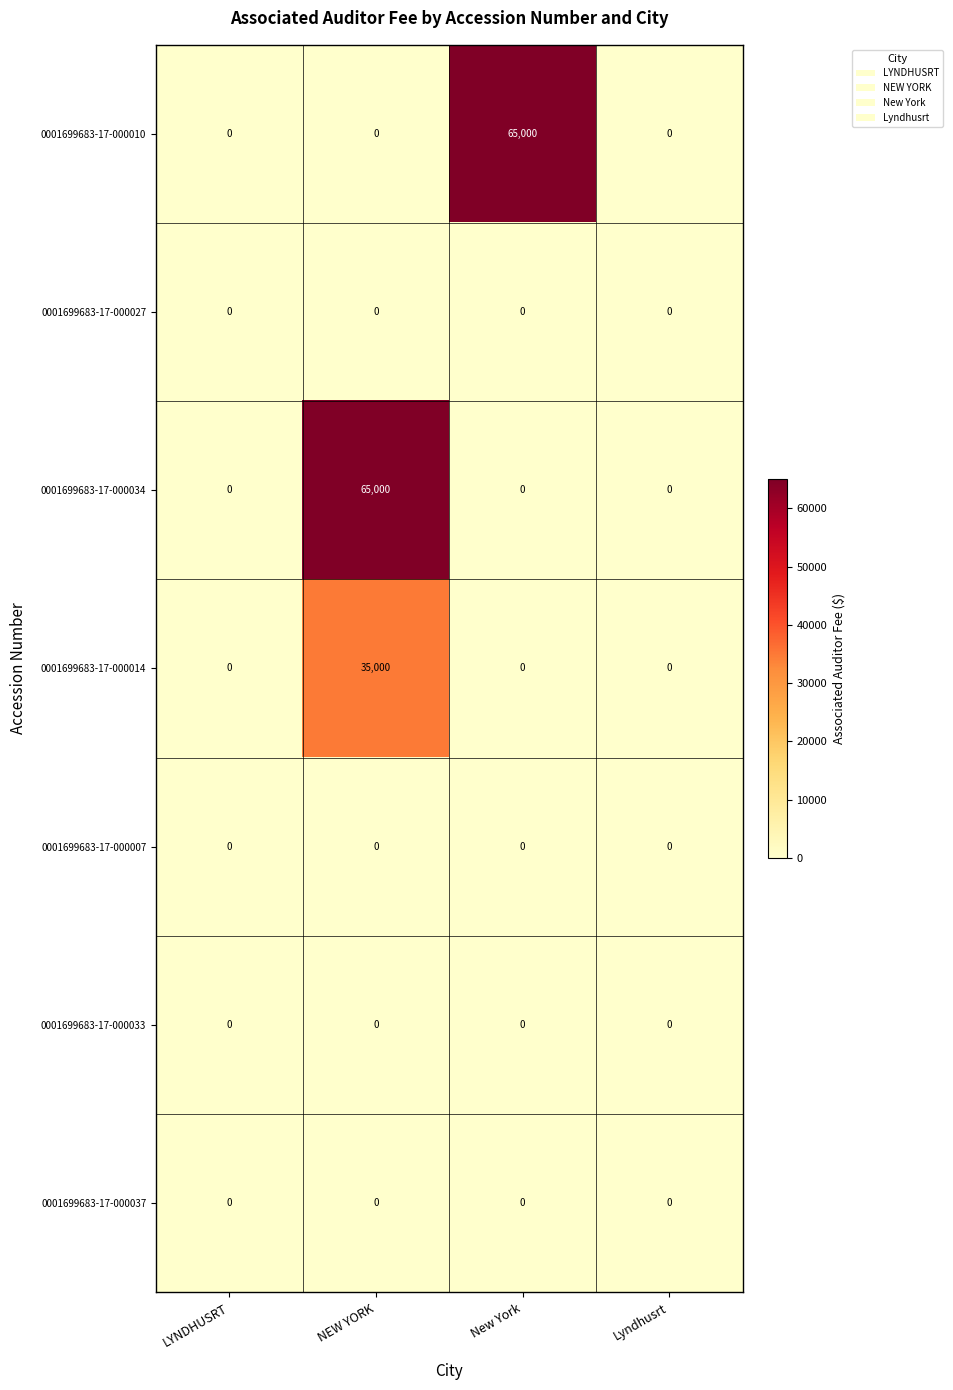

How many distinct data groups are displayed?

7